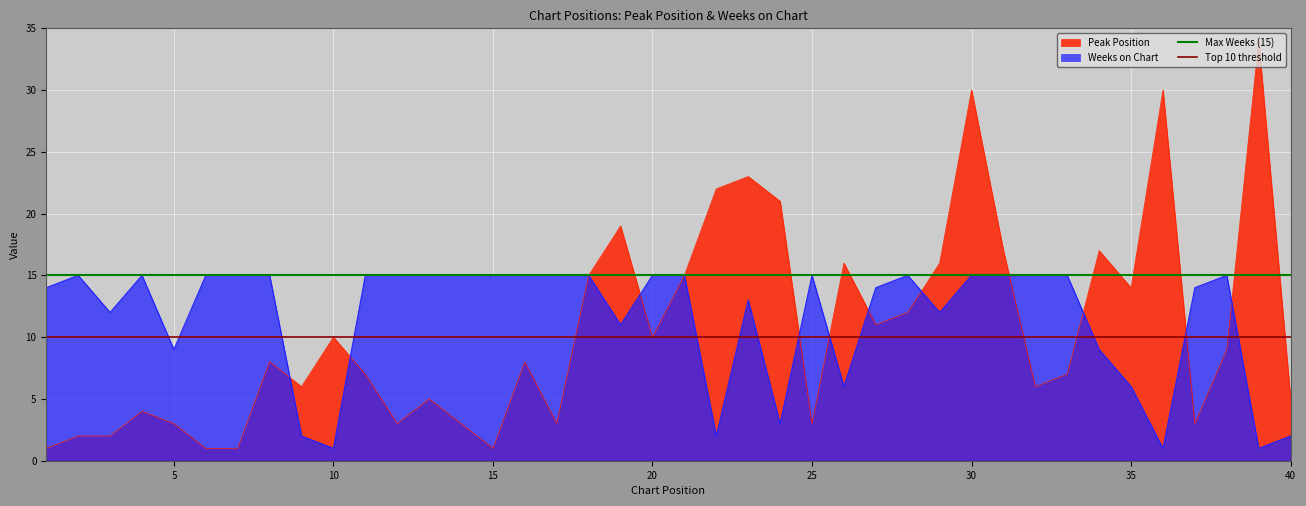

True or false: Peak Position has a value of 10 at 10.

True